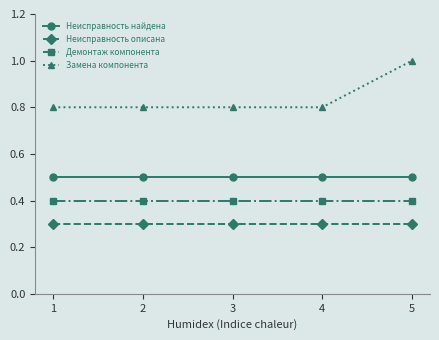

At 1, list the series in order from smallest to largest.

Неисправность описана, Демонтаж компонента, Неисправность найдена, Замена компонента